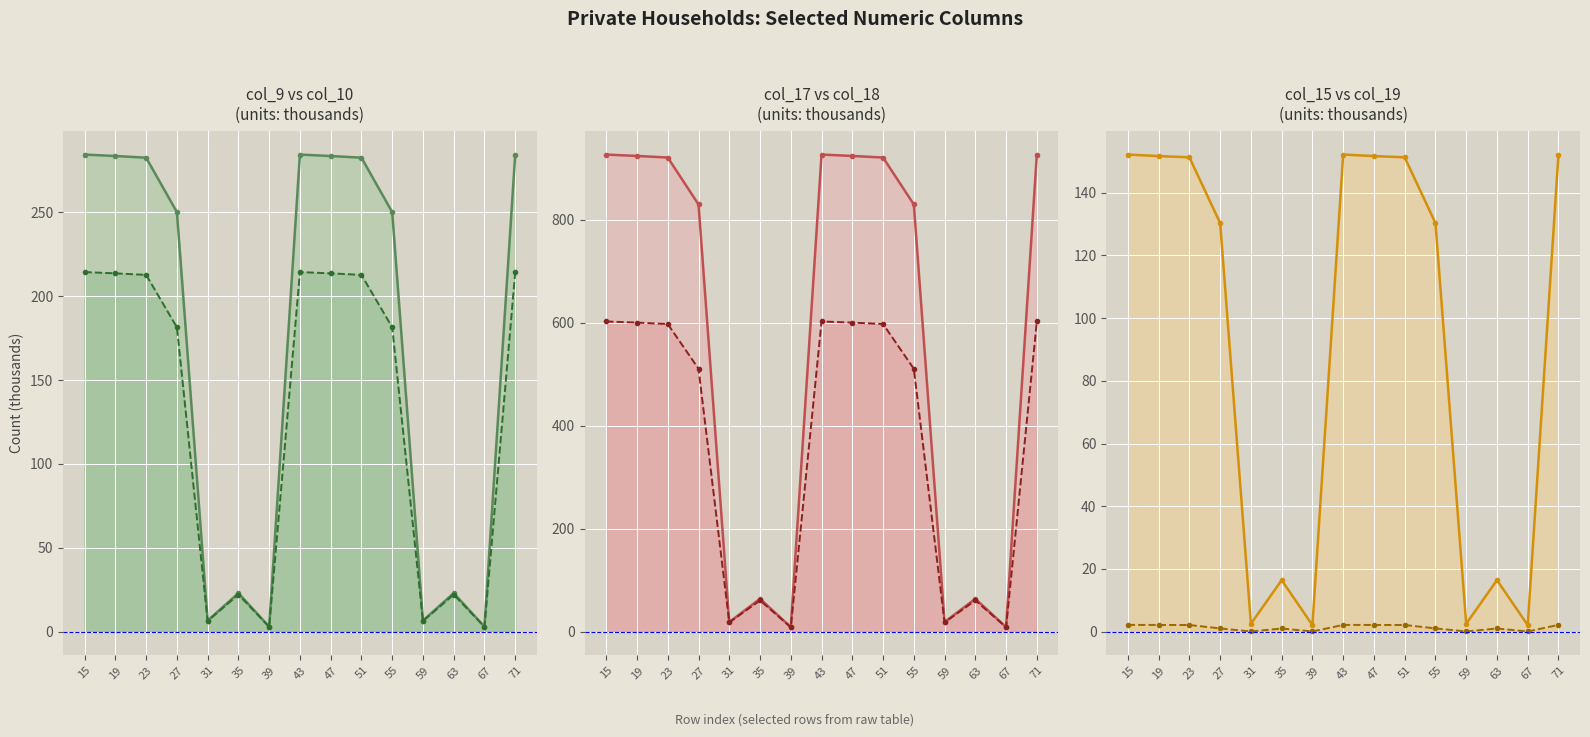

Reading left to right, transcribe all the data shown in this chart.

col_9 line: 284.5	283.6	282.6	250.2	6.6	22.9	2.9	284.5	283.6	282.6	250.2	6.6	22.9	2.9	284.5
col_10 line: 214.4	213.7	212.7	181.5	6.3	22.1	2.9	214.4	213.7	212.7	181.5	6.3	22.1	2.9	214.4
col_17 line: 927.2	924.5	921.4	830.2	18.6	63.7	8.8	927.2	924.5	921.4	830.2	18.6	63.7	8.8	927.2
col_18 line: 602.8	600.6	597.8	510.9	17.8	60.7	8.5	602.8	600.6	597.8	510.9	17.8	60.7	8.5	602.8
col_19 line: 152.2	151.7	151.3	130.3	2.5	16.4	2.1	152.2	151.7	151.3	130.3	2.5	16.4	2.1	152.2
col_15 line: 2.1	2.1	2.1	1.0	0.0	1.0	0.0	2.1	2.1	2.1	1.0	0.0	1.0	0.0	2.1